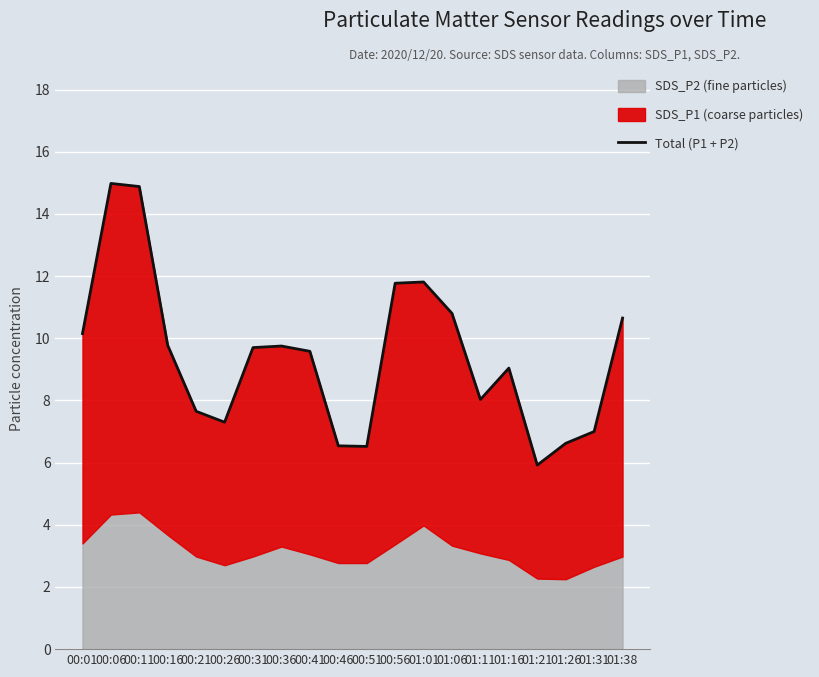

Rank the categories by value from highest to lowest.

00:06, 00:11, 01:01, 00:56, 01:06, 01:38, 00:01, 00:16, 00:36, 00:31, 00:41, 01:16, 01:11, 00:21, 00:26, 01:31, 01:26, 00:46, 00:51, 01:21